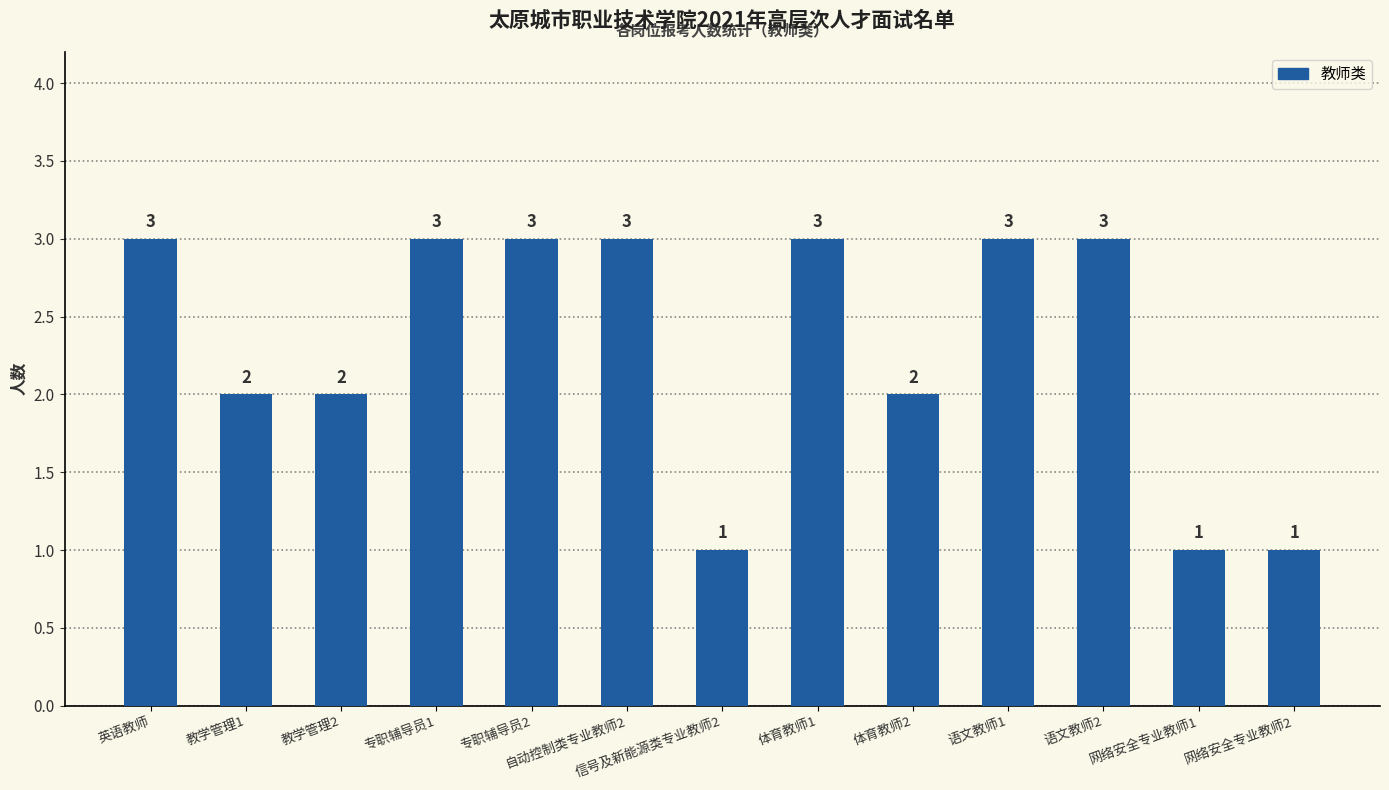

What is the greatest value displayed?

3